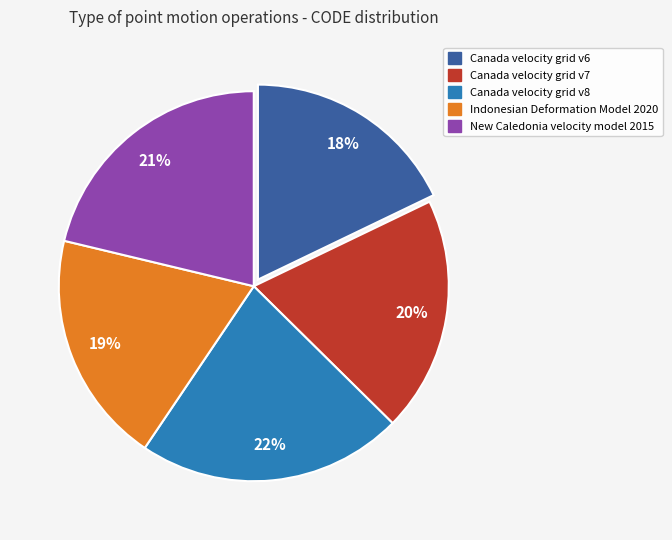

To the nearest percent, what portion does Canada velocity grid v6 represent?

18%